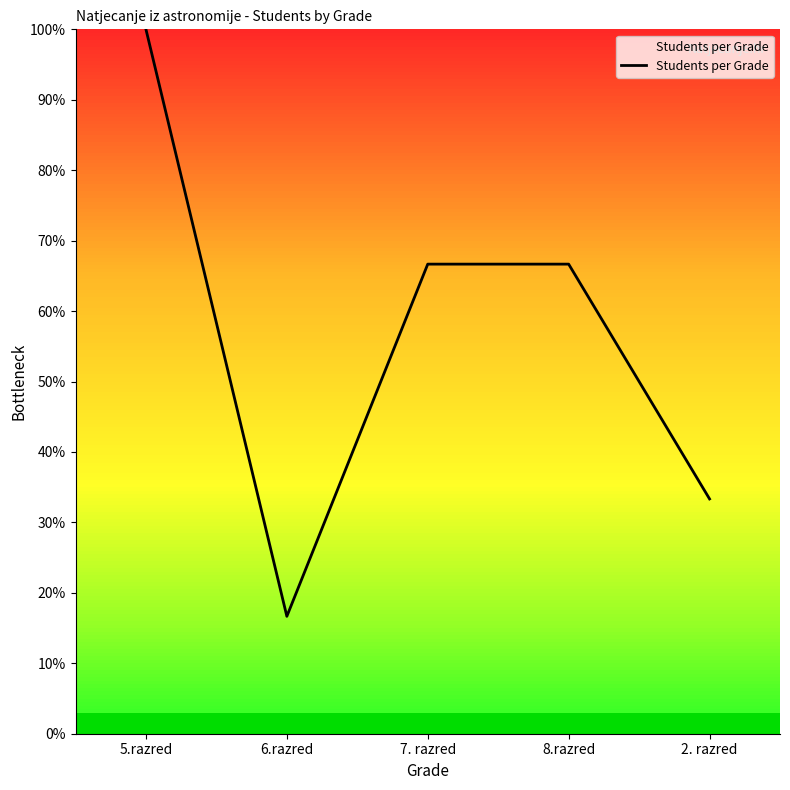

What is the difference between the second highest and minimum values?

50.0